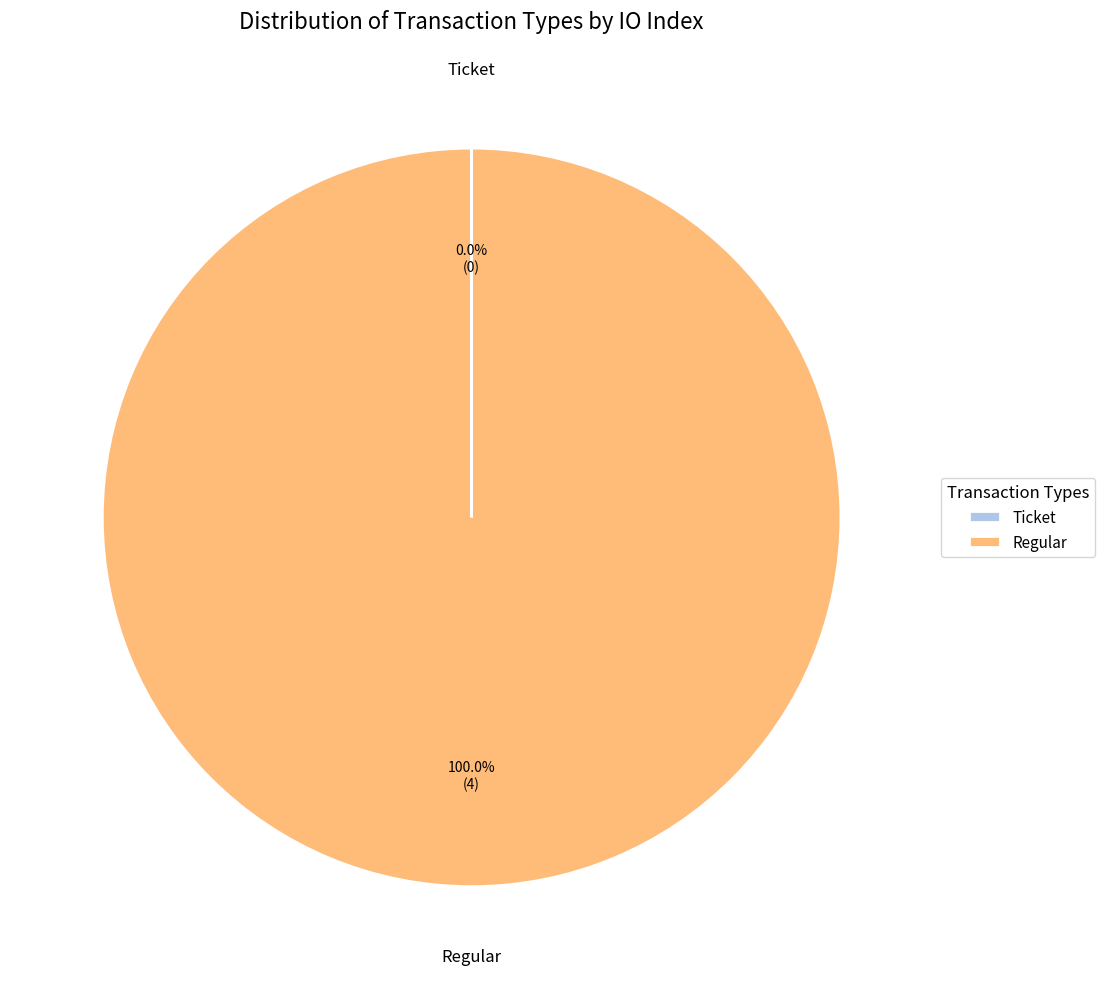

Is there a majority slice in this chart?

Yes